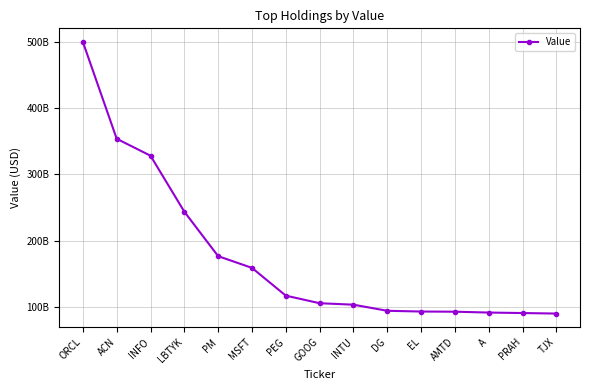

Is this an area chart (filled region under the line)?

No